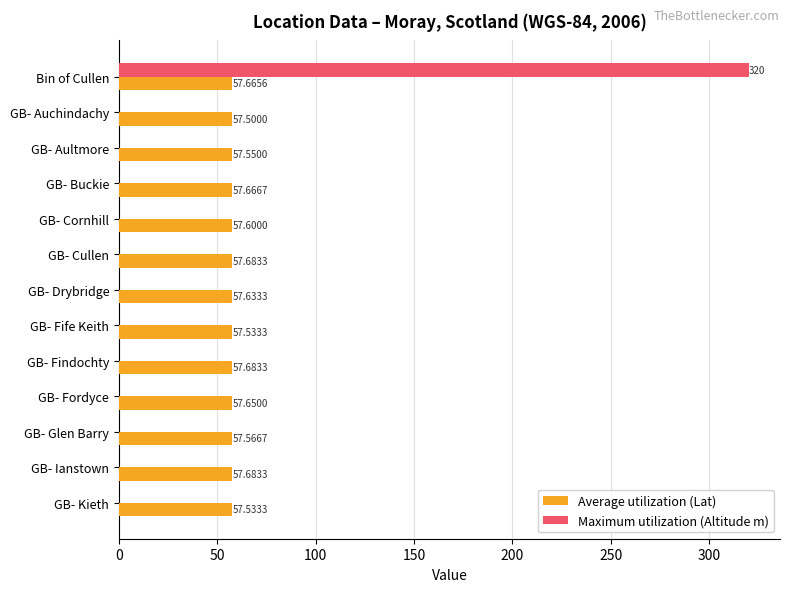

Which series changed the most between GB- Aultmore and GB- Cornhill?

Average utilization (Lat)